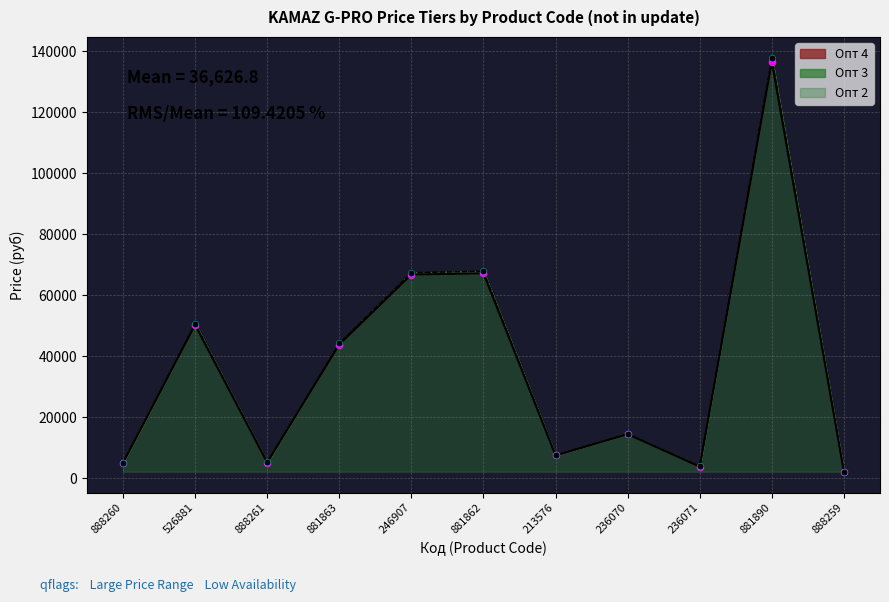

What is the total value across all series at 881890?

412378.1